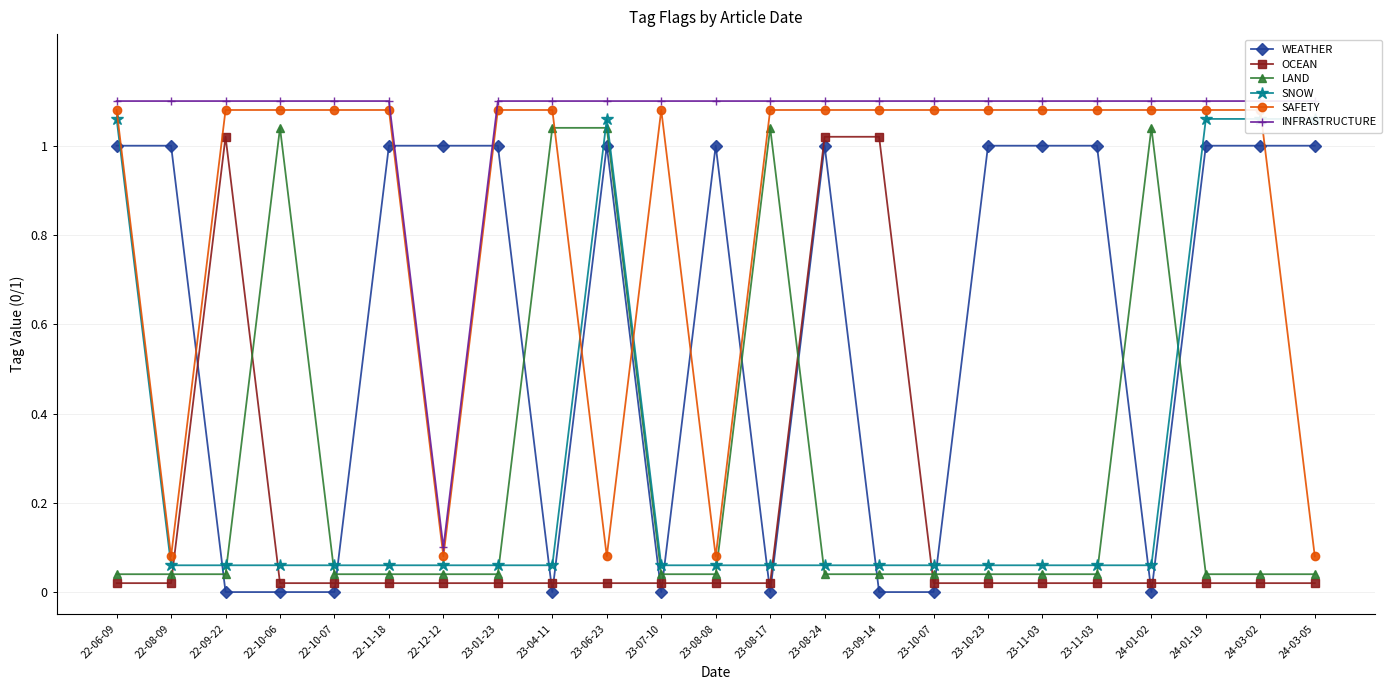

True or false: WEATHER has a value of -0.6 at 23-10-07.

False